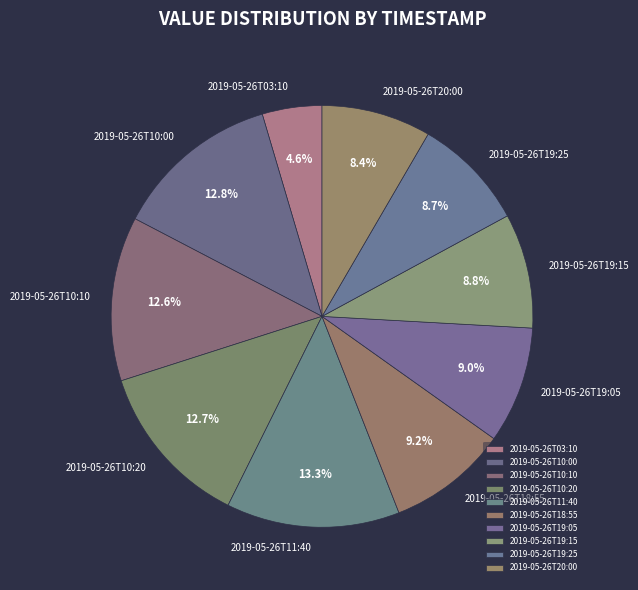

How many segments does this pie chart have?

10